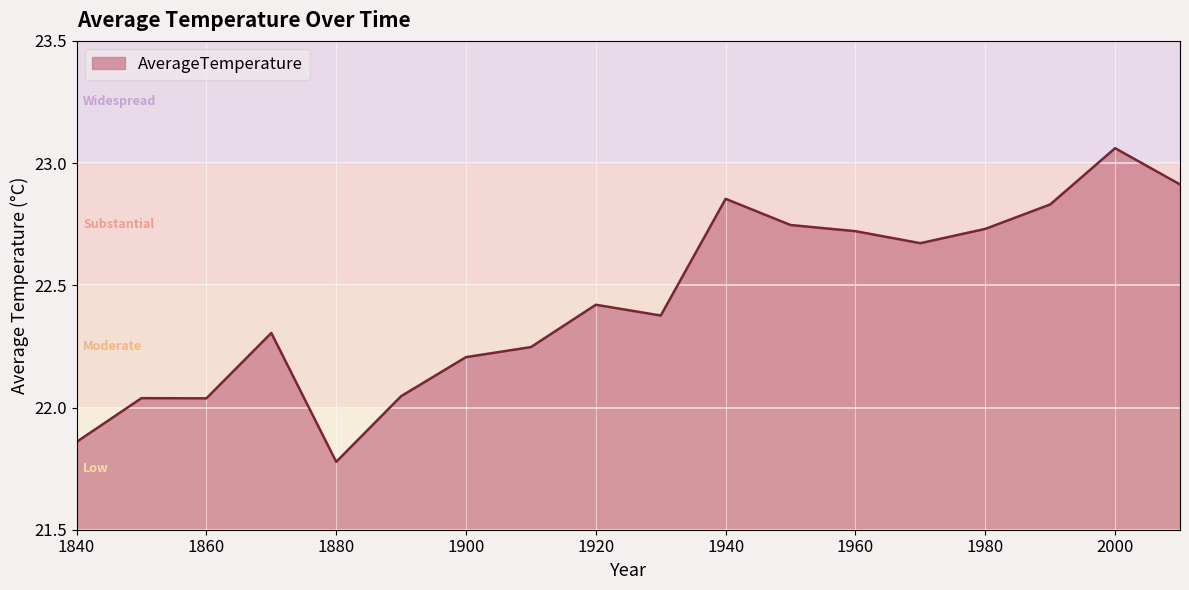

What is the difference between the maximum and minimum values?

1.3